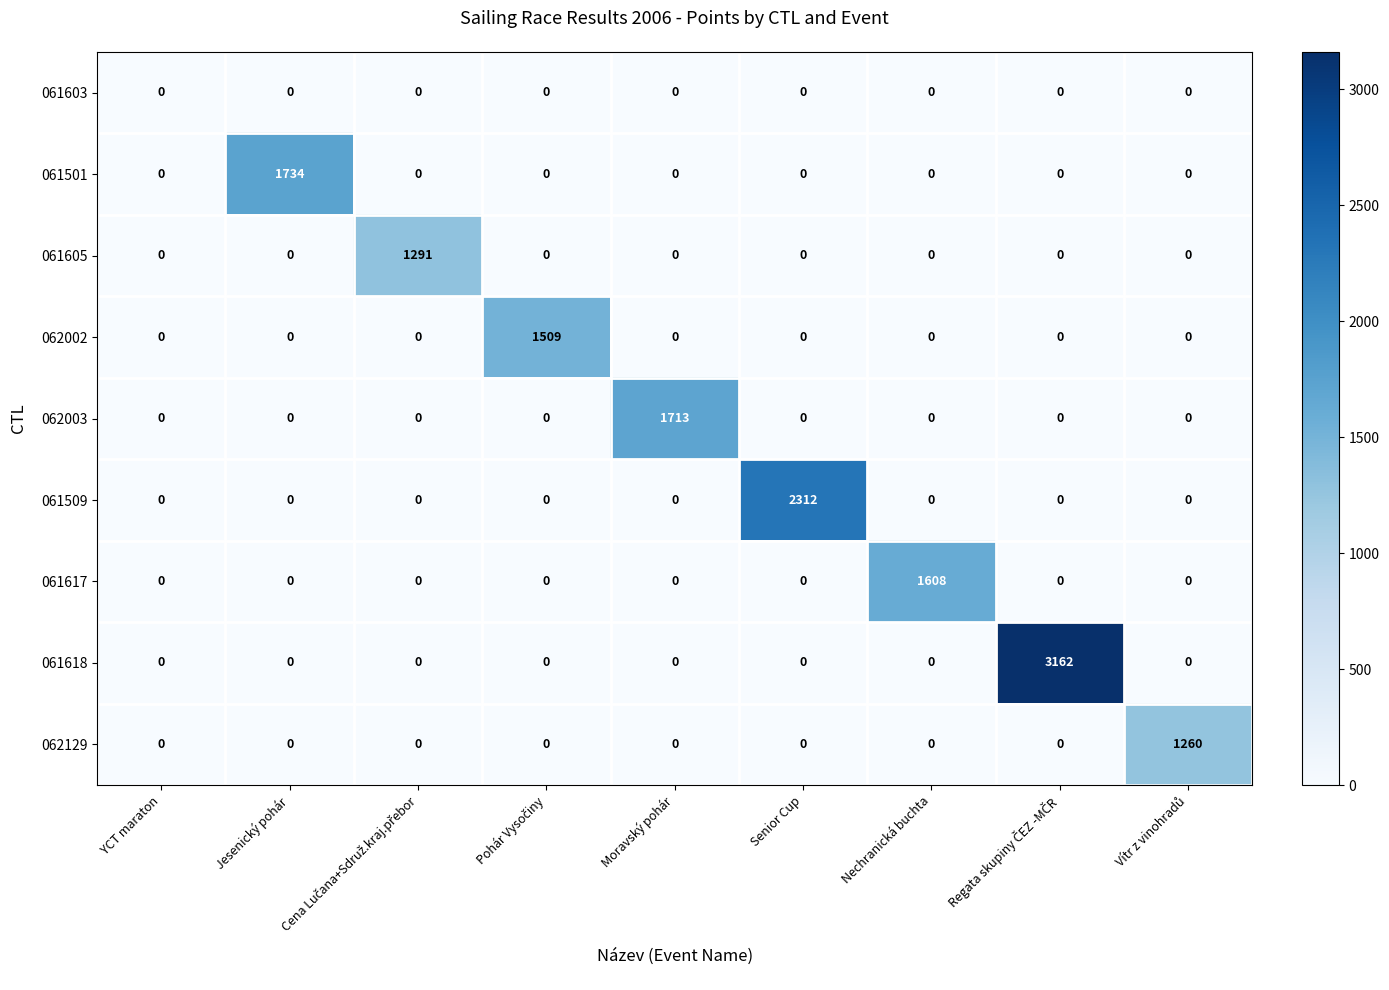

Which series has the largest total across all categories?

061618